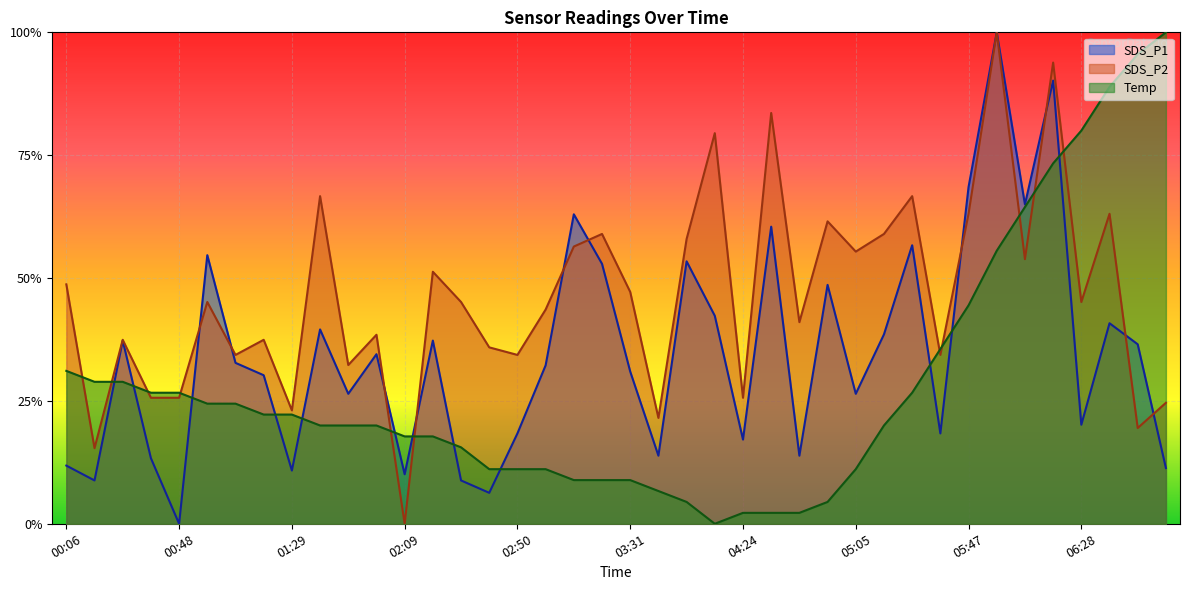

What value does the SDS_P1 series have at 01:49?

0.3